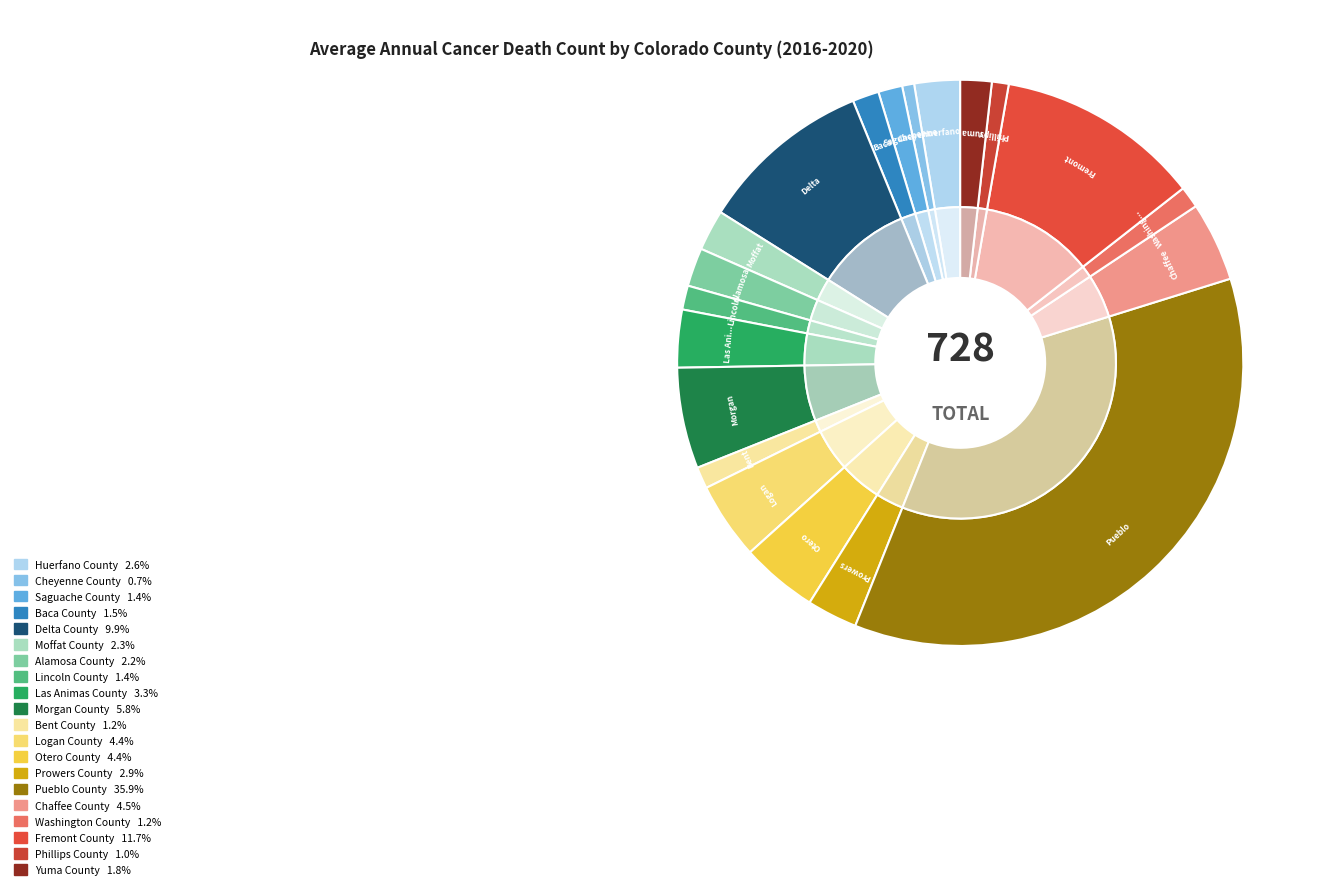

Which has a higher value, Prowers County or Moffat County?

Prowers County